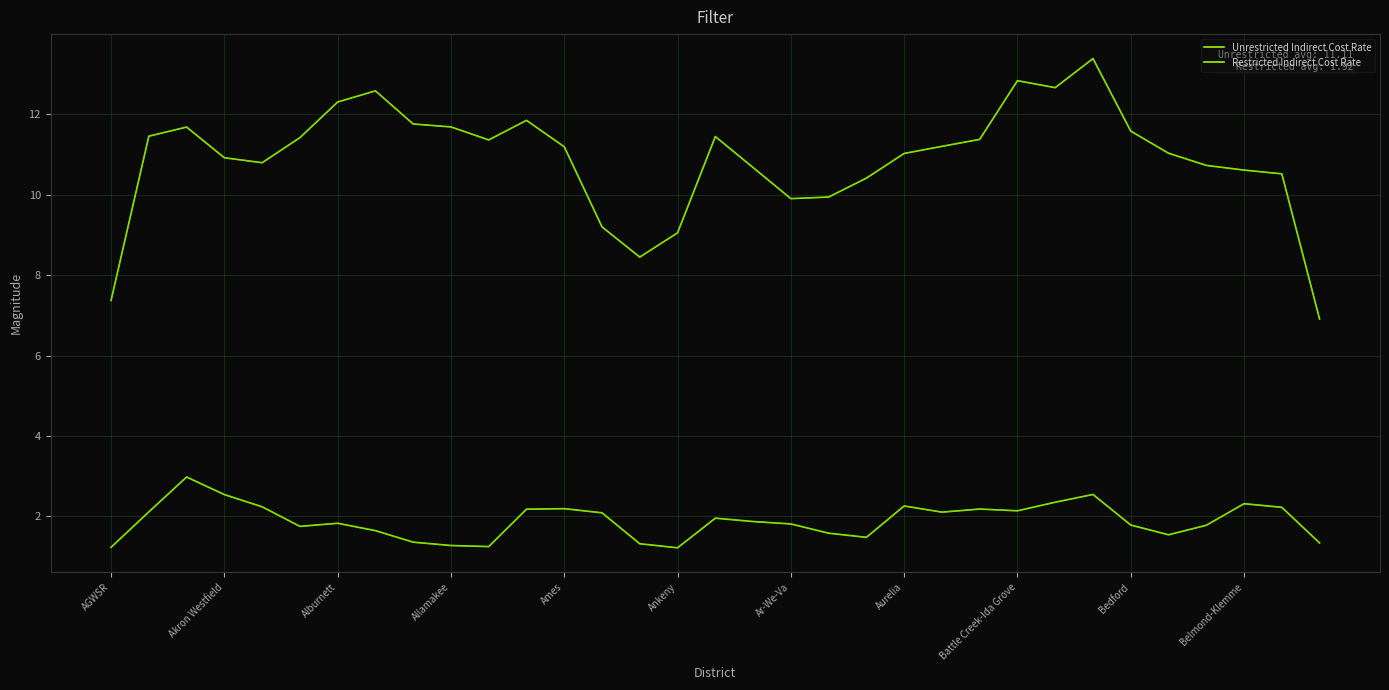

How many lines are shown in the chart?

2